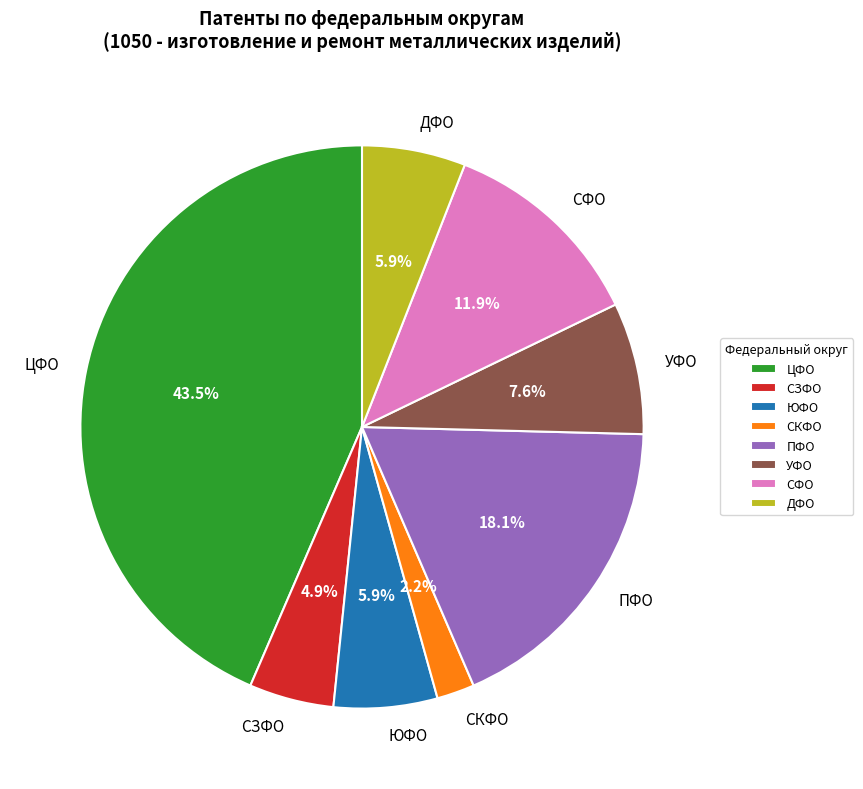

Which category has the biggest portion of the pie?

ЦФО